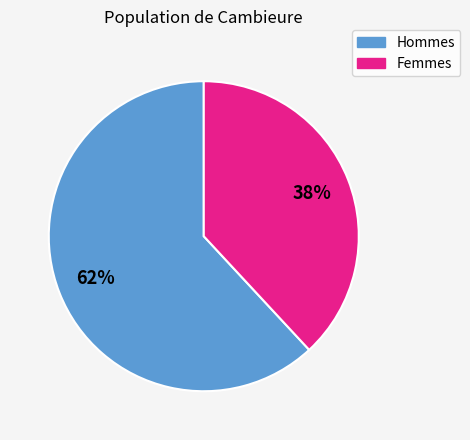

What is the largest slice in the pie chart?

Hommes